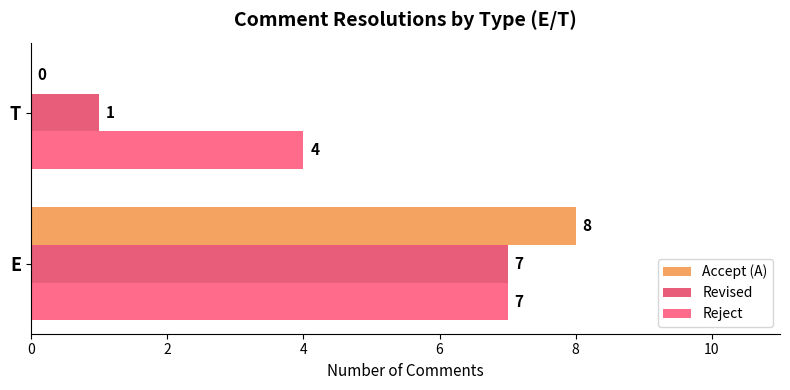

How many Reject values are between 4 and 7?

2